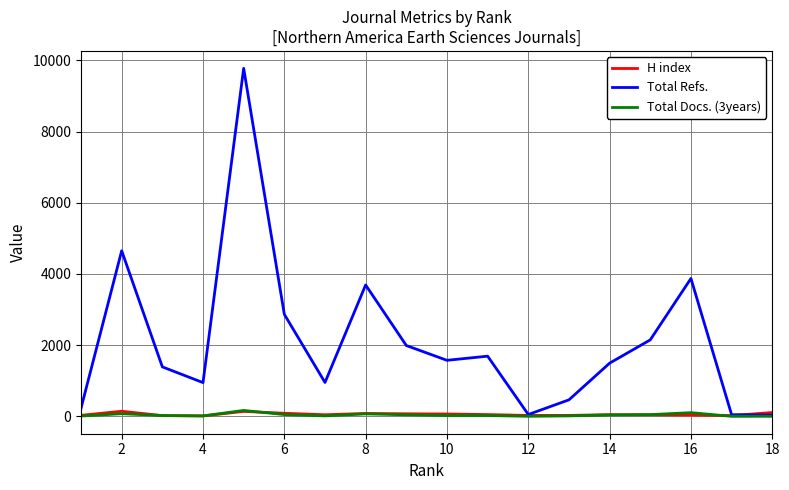

Which series has the widest spread of values?

Total Refs.